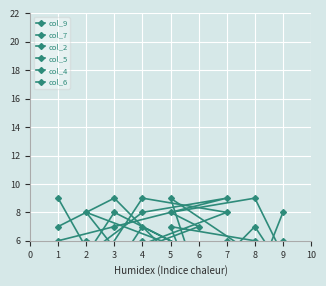

At which category is the sum across all series the highest?

4